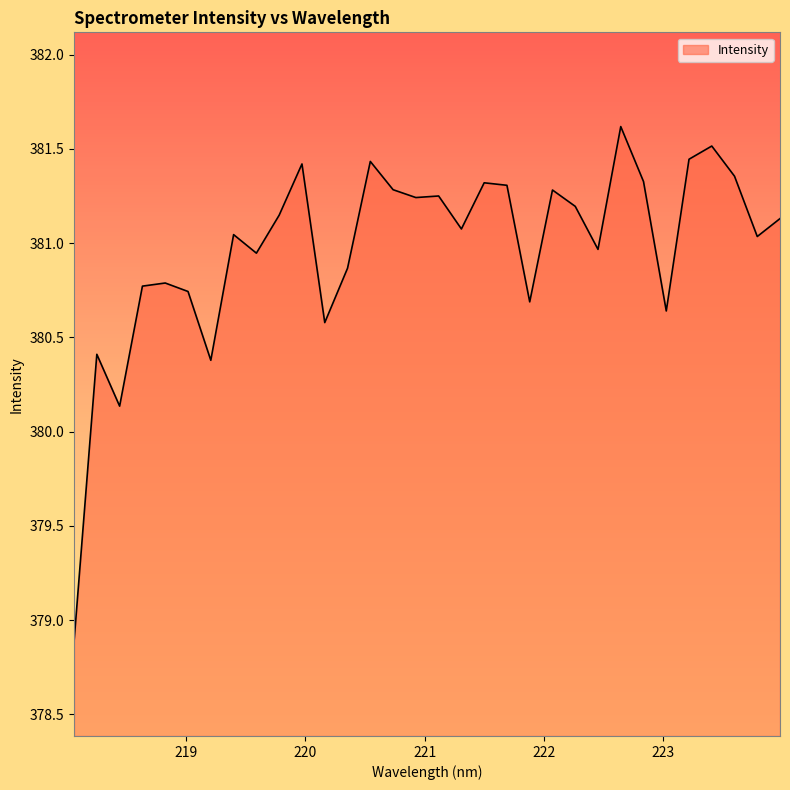

How many values exceed 381?

19